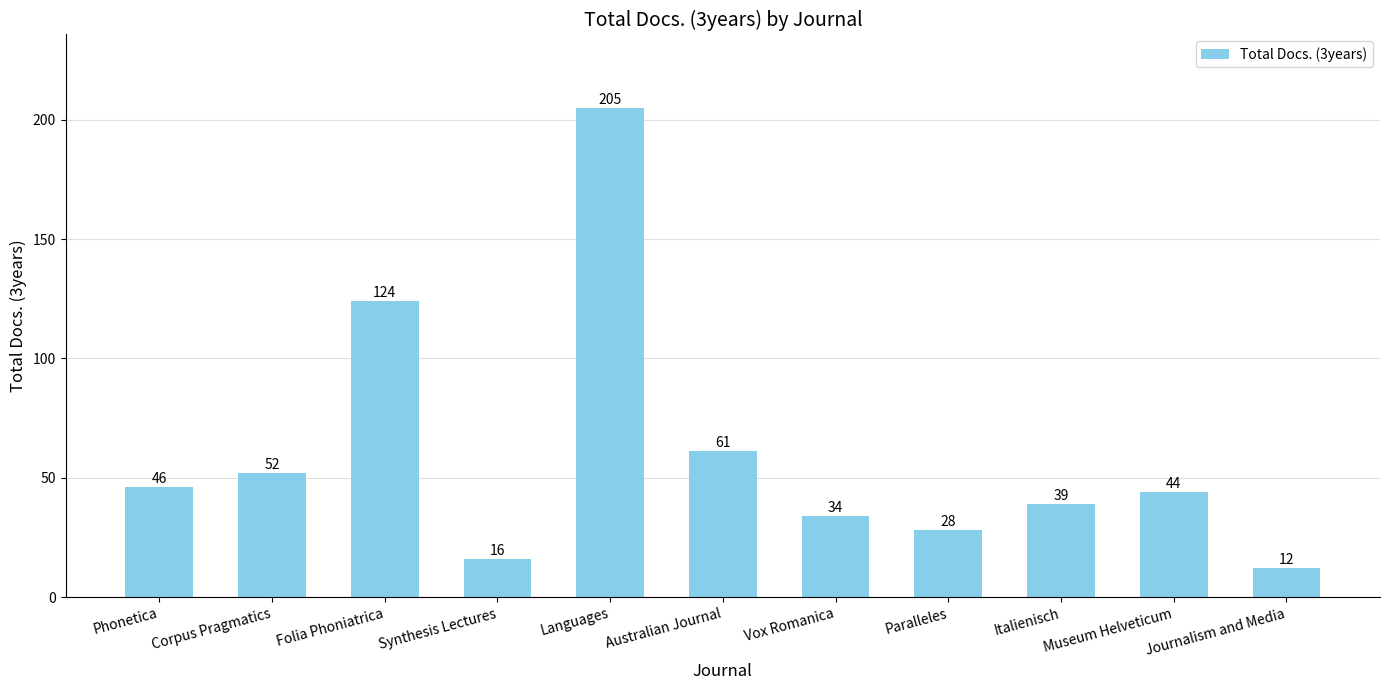

What is the label of the 6th bar from the left?

Australian Journal